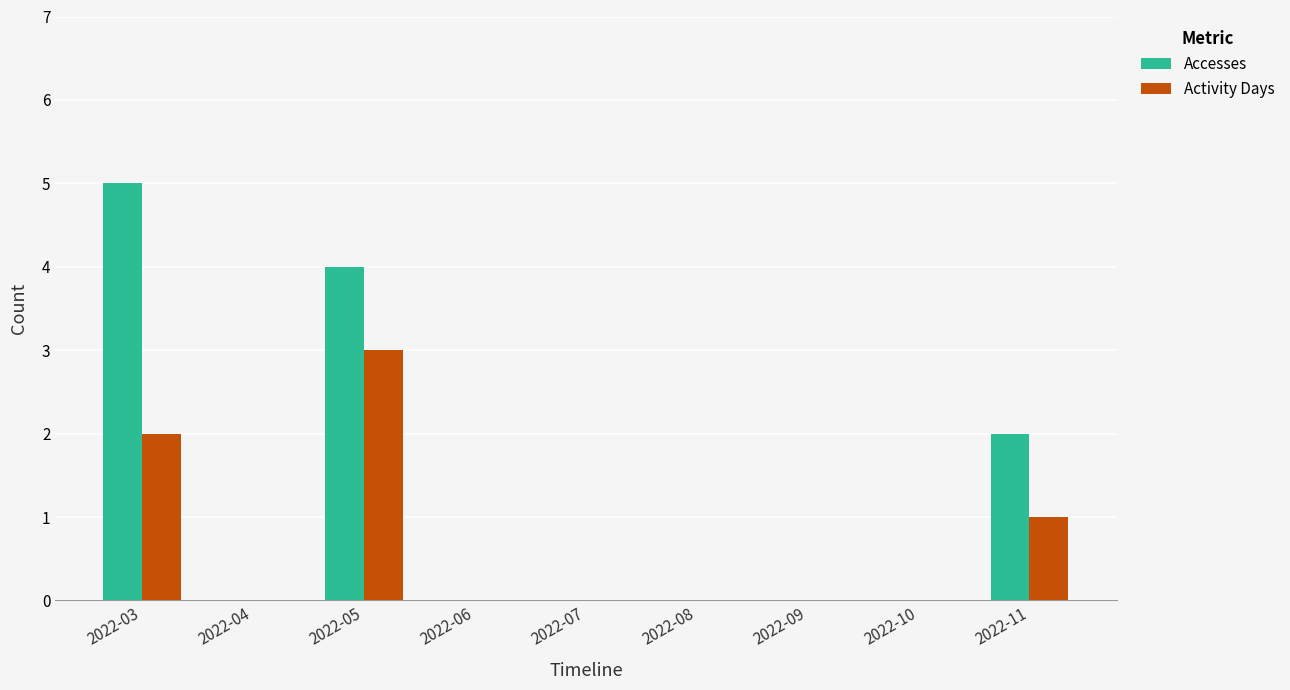

Are the bars horizontal?

No